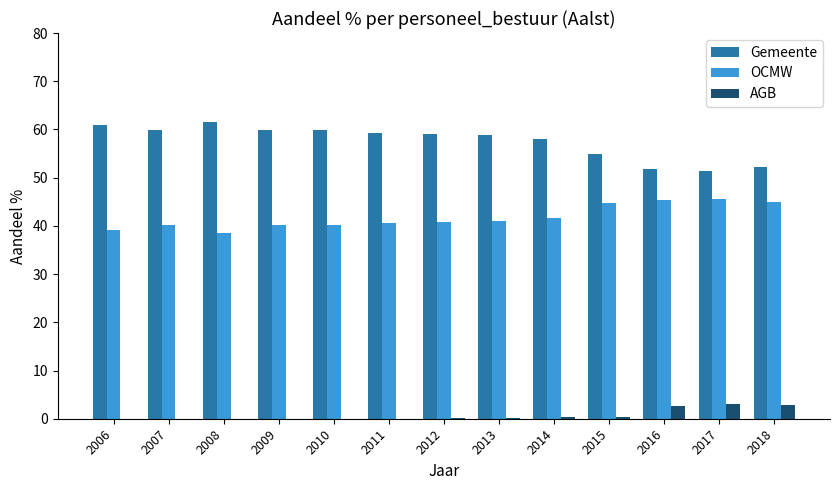

Which series has the largest total across all categories?

Gemeente